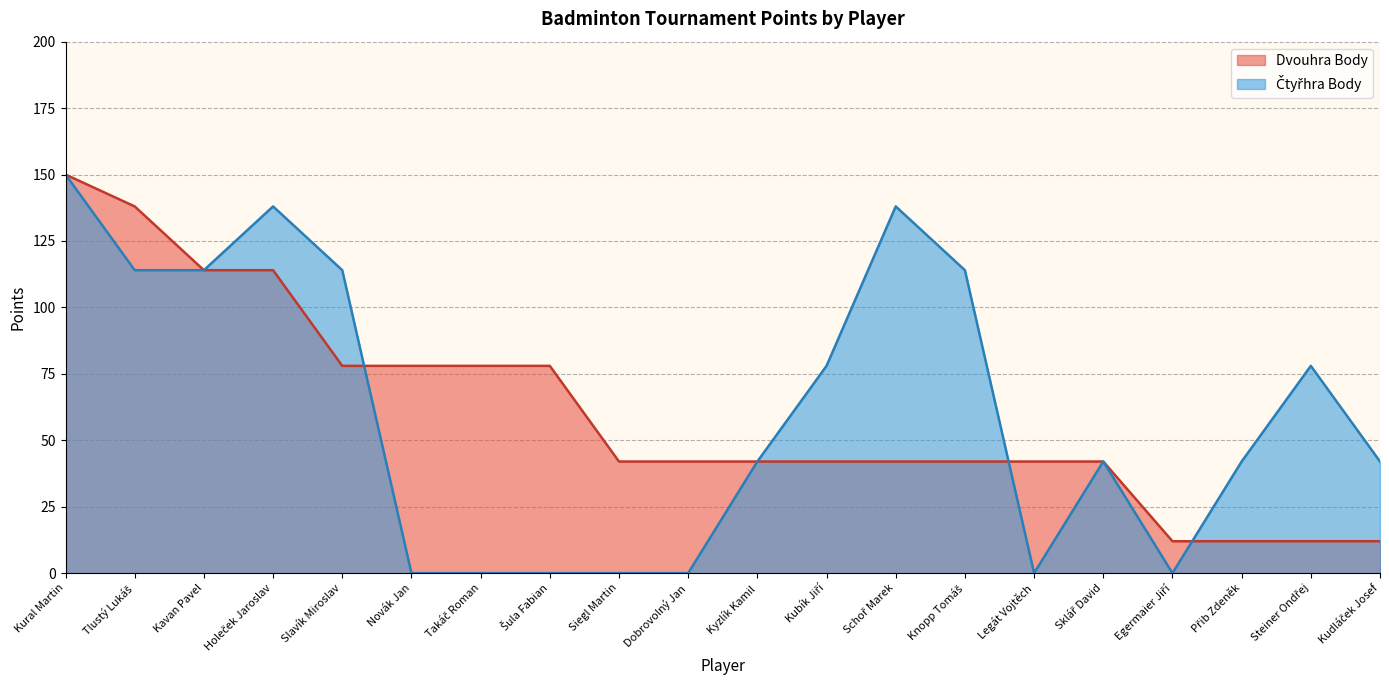

Which series has the largest total across all categories?

Dvouhra Body